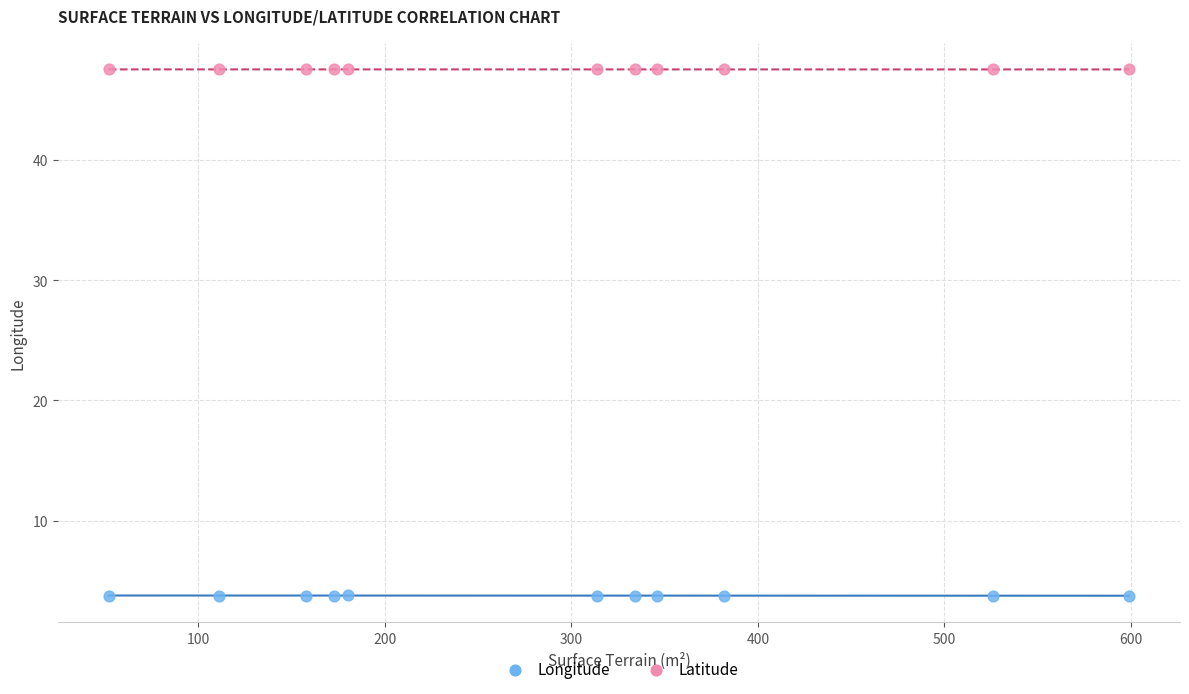

Across all data points, what is the range of X values (max minus min)?

547.0